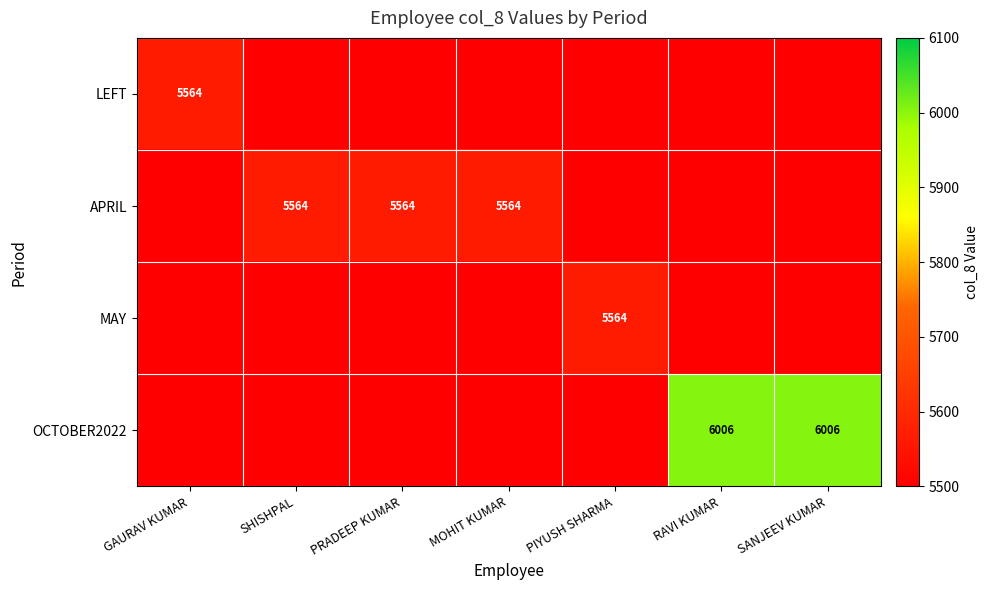

Is it true that OCTOBER2022 equals 4088 at RAVI KUMAR?

False